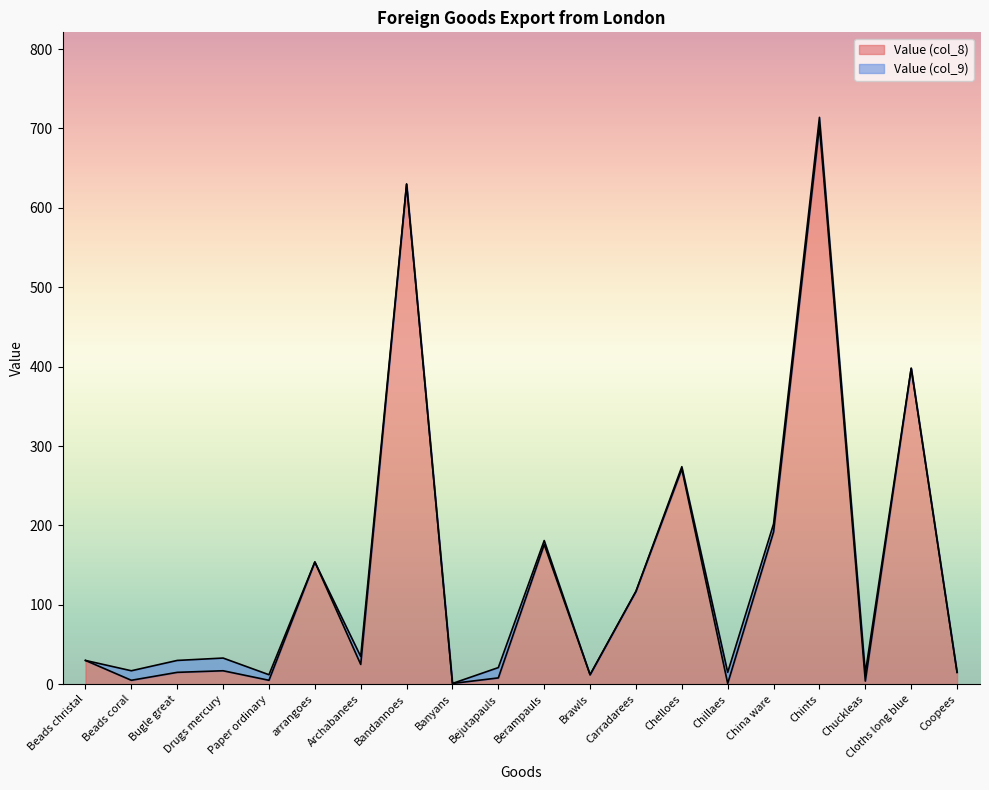

What is the value of the 4th point from the left?

17